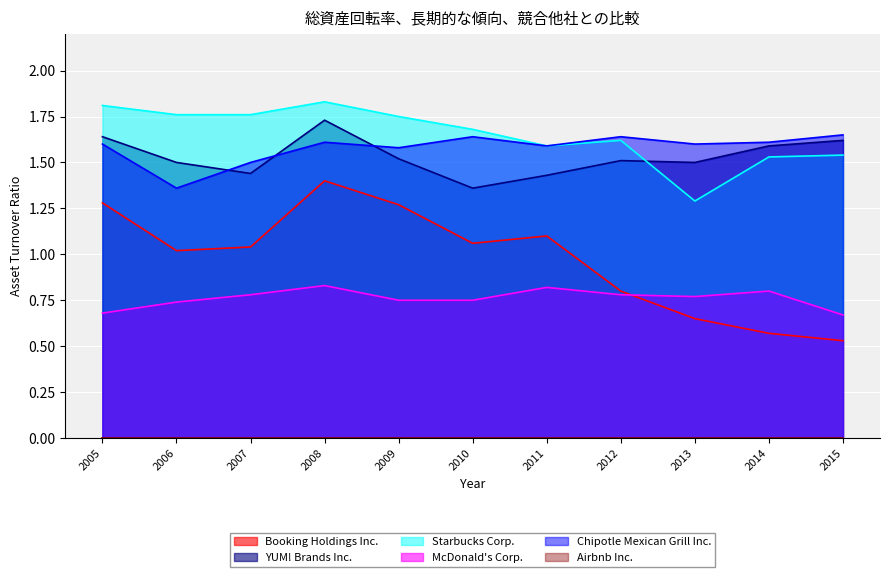

What is the difference between the maximum and second lowest values in the Chipotle Mexican Grill Inc. series?

0.1